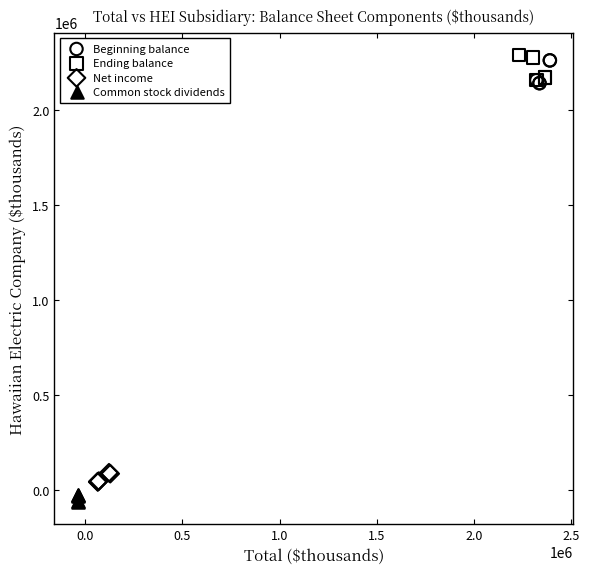

Which series contains the lowest Y value?

Common stock dividends